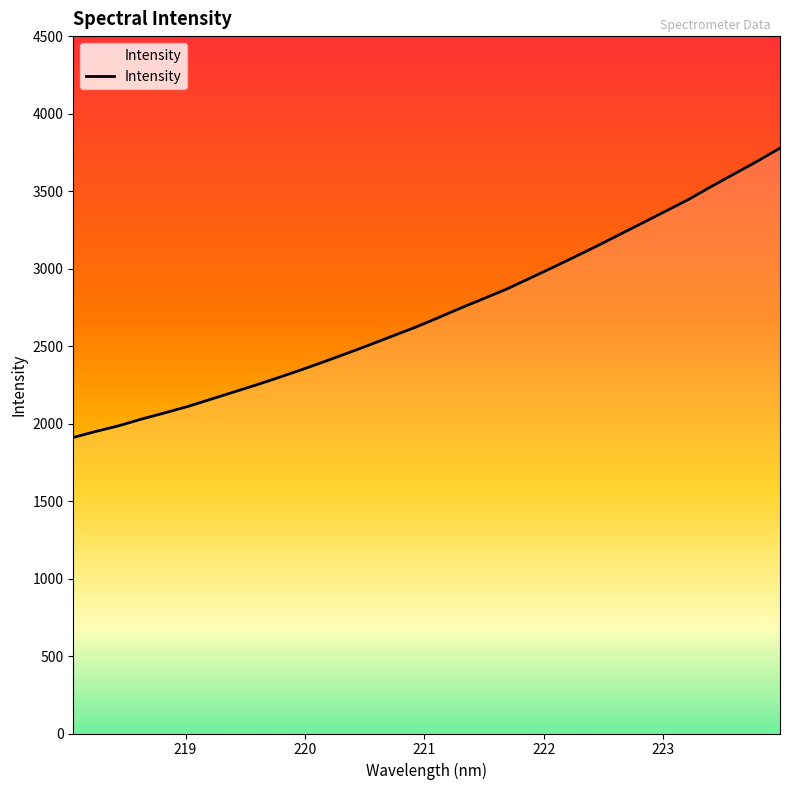

What is the smallest value displayed?

1910.3